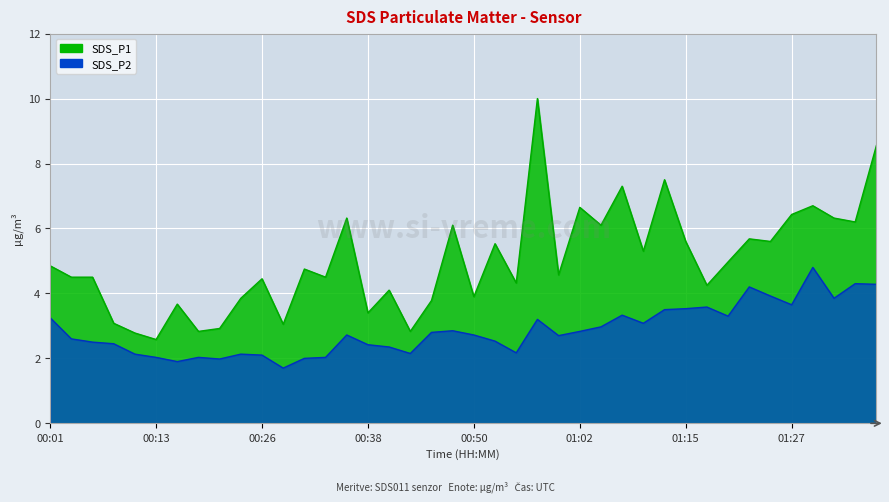

True or false: SDS_P1 has a value of 4.5 at 01:02.

False